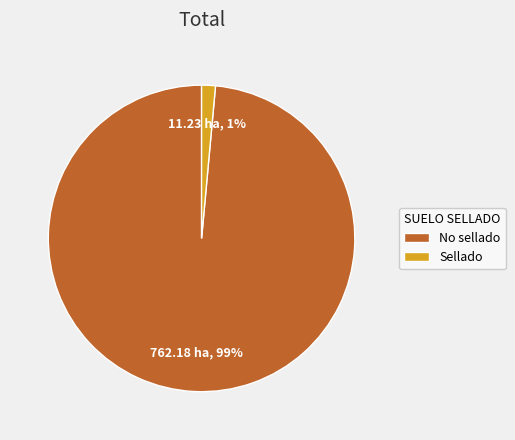

Which slice is the largest?

No sellado